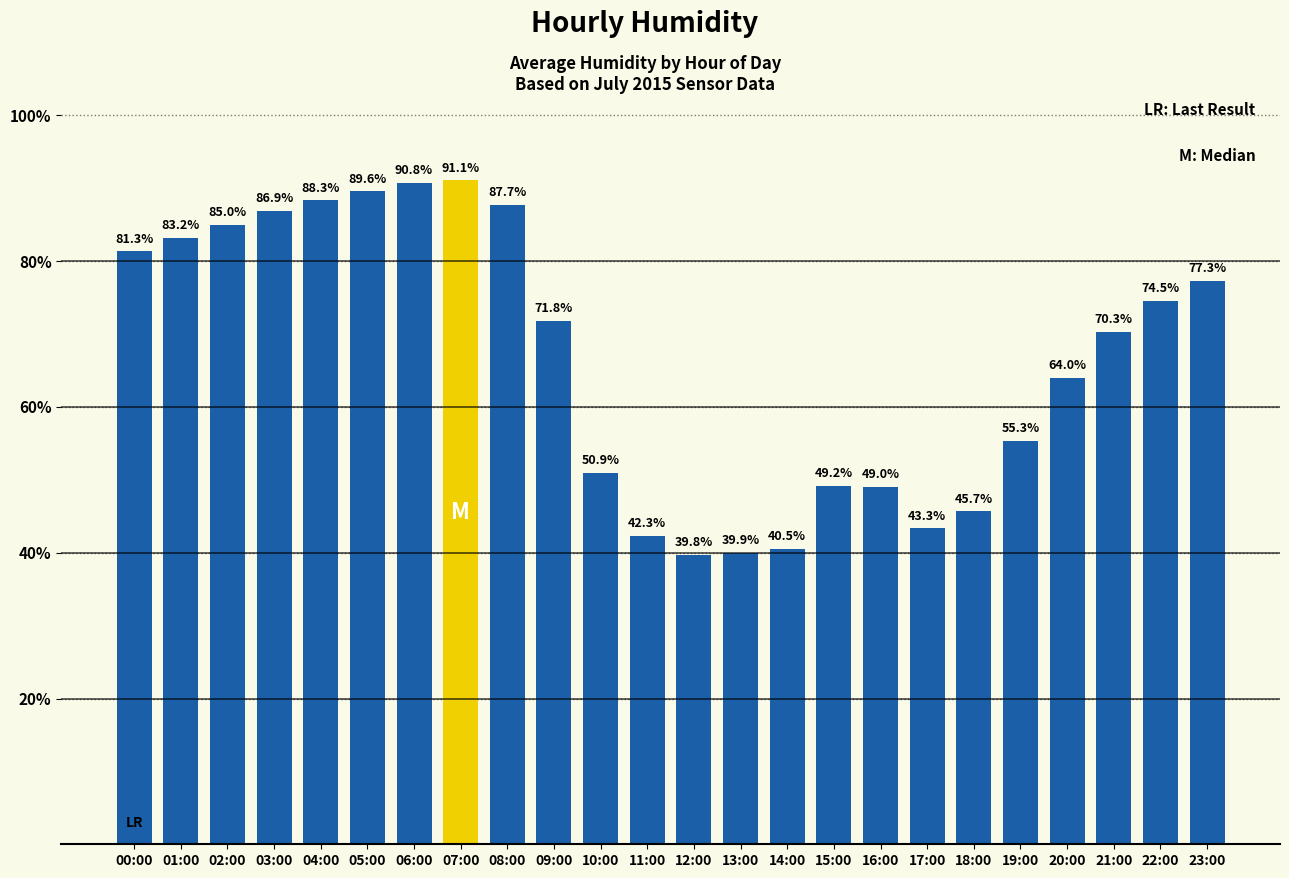

The chart shows a value of 27.9 at 10:00. True or false?

False